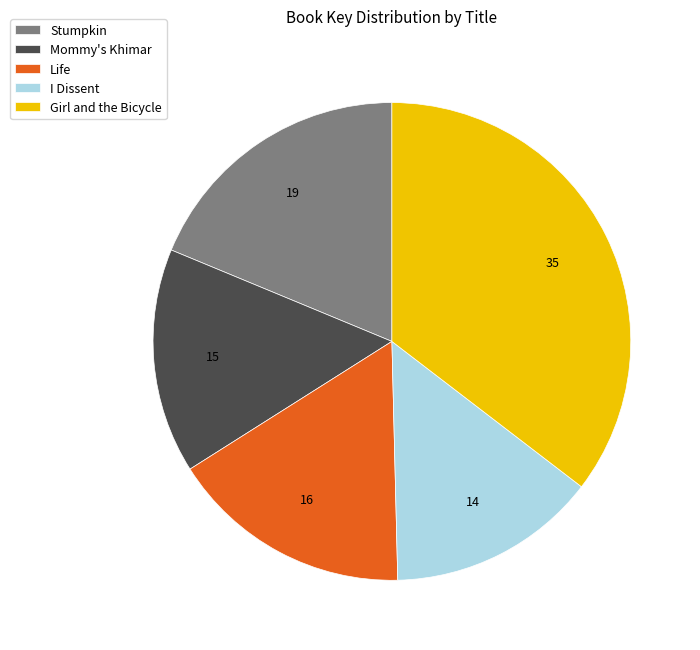

How many segments does this pie chart have?

5